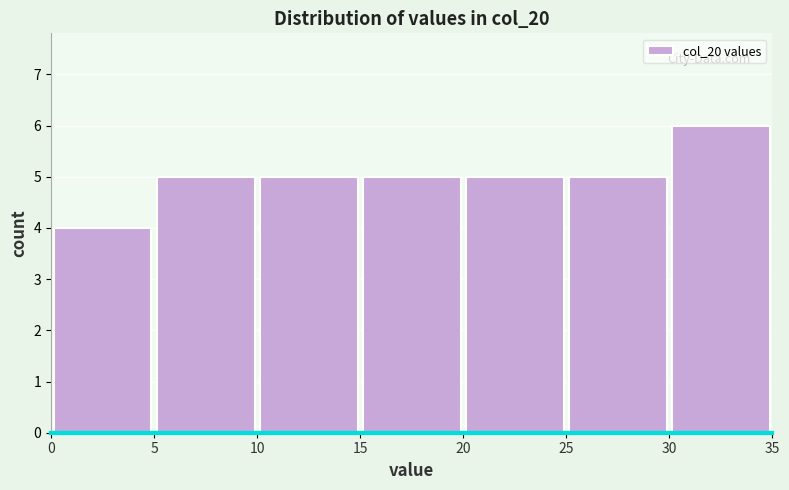

Reading left to right, list every bar in this chart as the range it spans on the x-axis followed by its height. The values are not printed on the chart, so give them approximately, as read against the axis.

0 to 5: 4
5 to 10: 5
10 to 15: 5
15 to 20: 5
20 to 25: 5
25 to 30: 5
30 to 35: 6